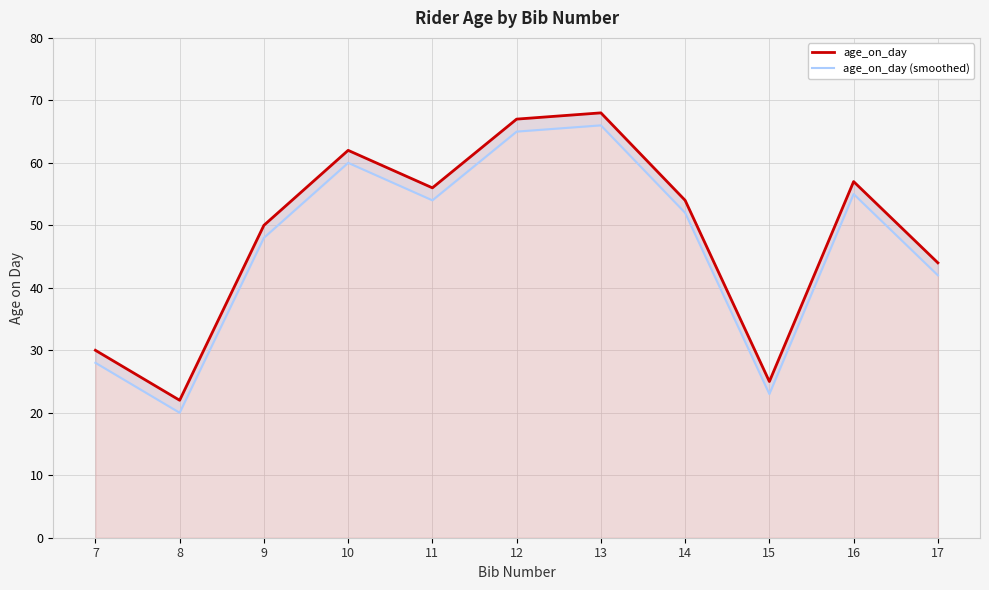

True or false: age_on_day has more than 2 points higher than both neighbors.

True